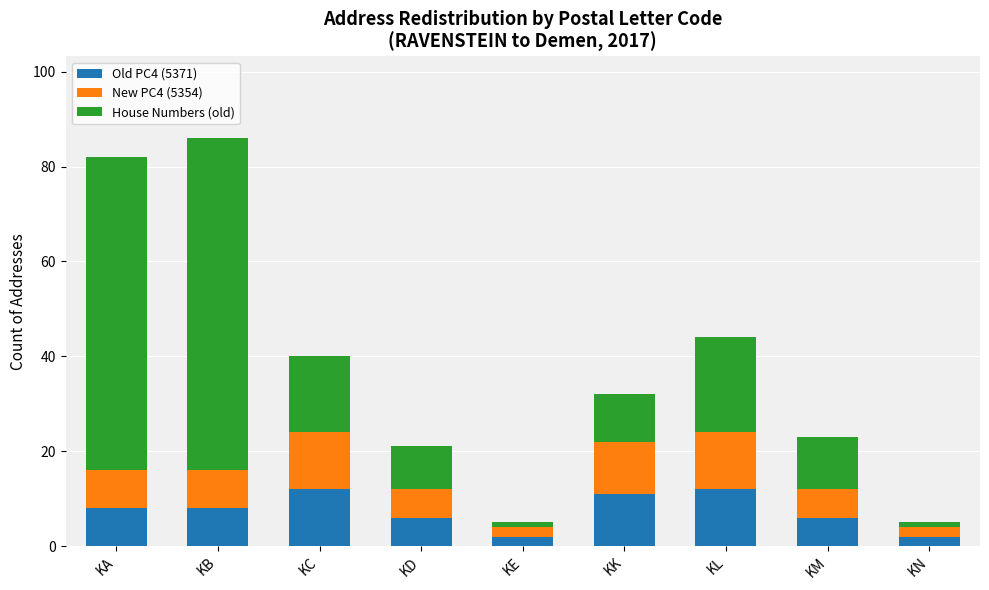

Are the bars horizontal?

No